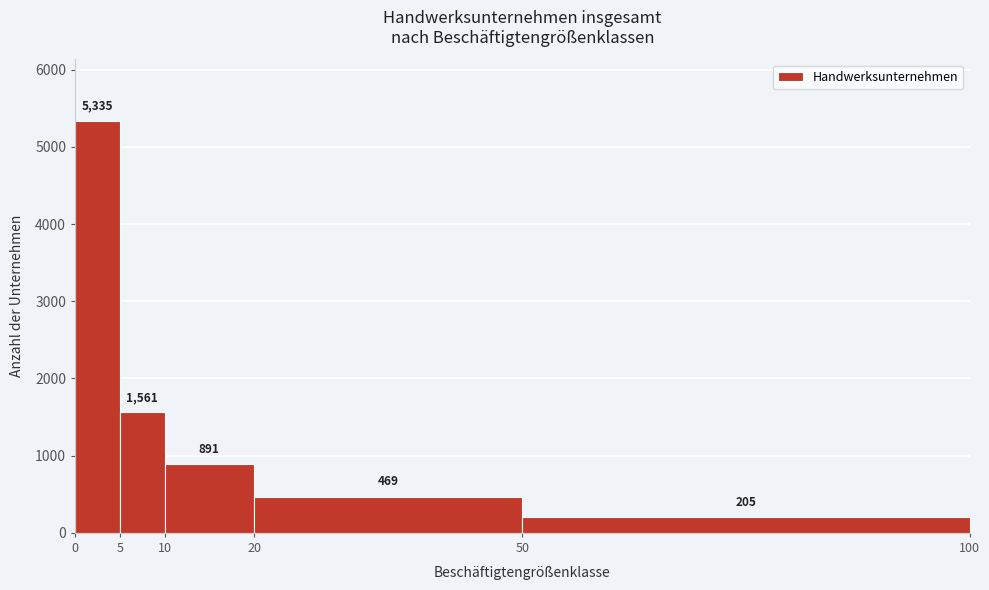

What is the height of the bar covering 5 to 10 on the x-axis?

1561